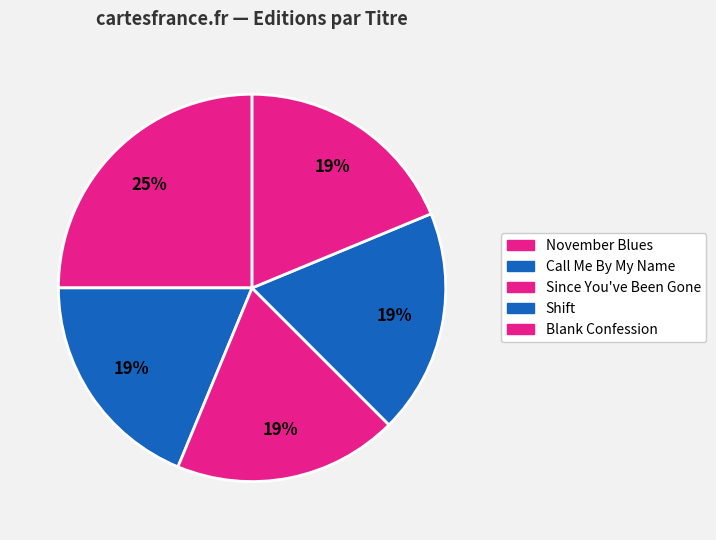

Count the number of slices in the pie.

5